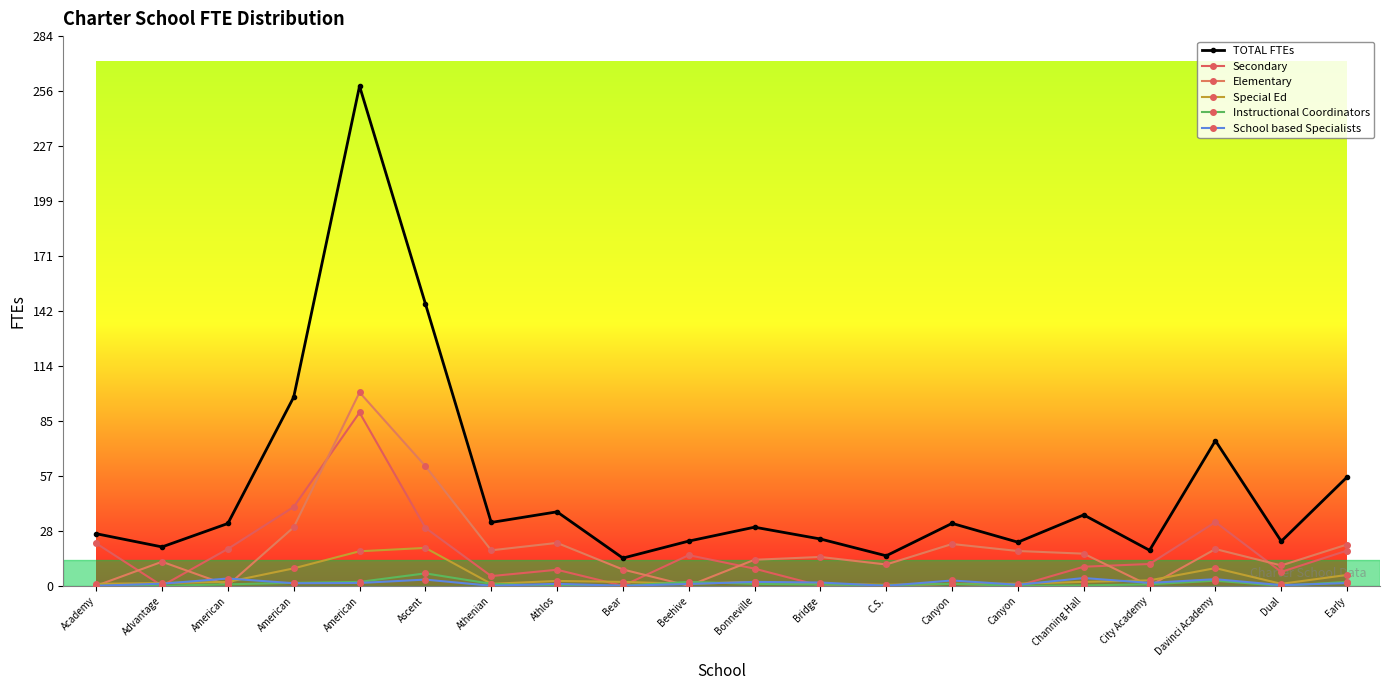

True or false: School based Specialists and Secondary intersect in this chart.

True